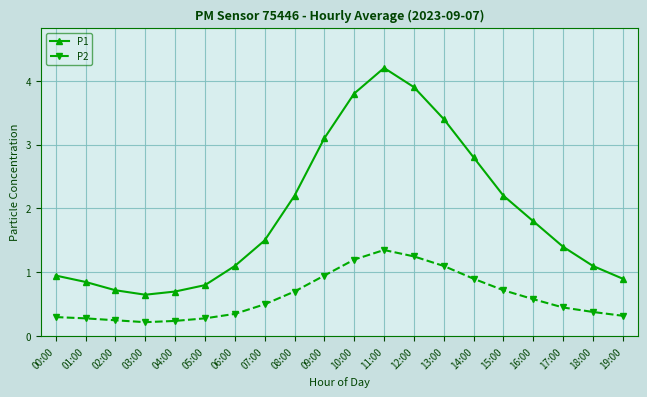

True or false: P1 has more than 0 interior local peaks.

True